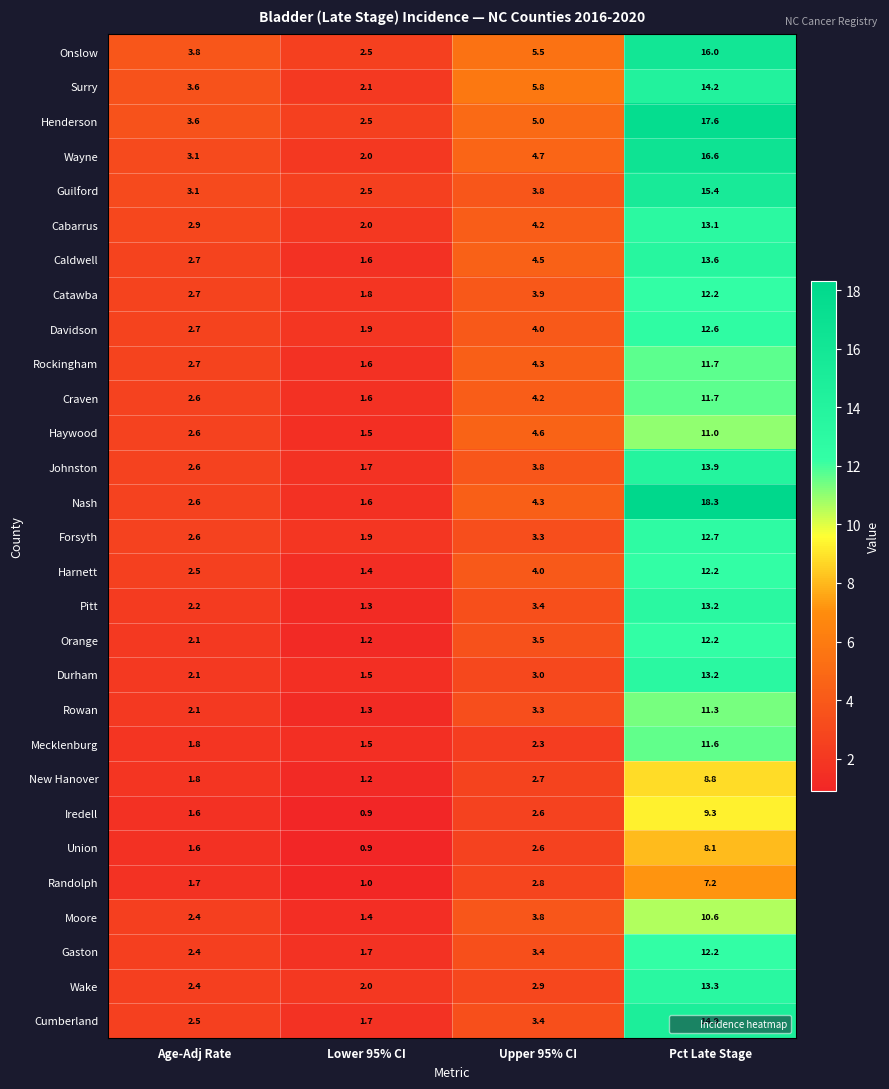

At which category is the sum across all series the highest?

Pct Late Stage